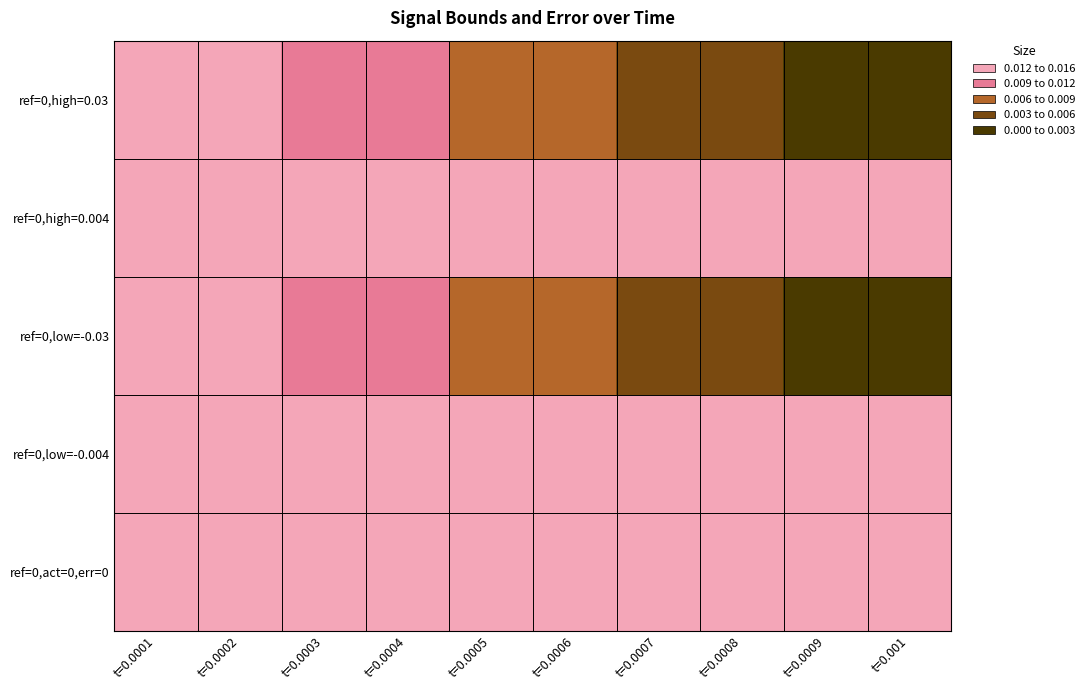

Reading left to right, extract all data points from this chart.

ref=0,high=0.03: t=0.0001=0.0	t=0.0002=0.0	t=0.0003=0.0	t=0.0004=0.0	t=0.0005=0.0	t=0.0006=0.0	t=0.0007=0.0	t=0.0008=0.0	t=0.0009=0.0	t=0.001=0.0
ref=0,high=0.004: t=0.0001=0.0	t=0.0002=0.0	t=0.0003=0.0	t=0.0004=0.0	t=0.0005=0.0	t=0.0006=0.0	t=0.0007=0.0	t=0.0008=0.0	t=0.0009=0.0	t=0.001=0.0
ref=0,low=-0.03: t=0.0001=0.0	t=0.0002=0.0	t=0.0003=0.0	t=0.0004=0.0	t=0.0005=0.0	t=0.0006=0.0	t=0.0007=0.0	t=0.0008=0.0	t=0.0009=0.0	t=0.001=0.0
ref=0,low=-0.004: t=0.0001=0.0	t=0.0002=0.0	t=0.0003=0.0	t=0.0004=0.0	t=0.0005=0.0	t=0.0006=0.0	t=0.0007=0.0	t=0.0008=0.0	t=0.0009=0.0	t=0.001=0.0
ref=0,act=0,err=0: t=0.0001=0.0	t=0.0002=0.0	t=0.0003=0.0	t=0.0004=0.0	t=0.0005=0.0	t=0.0006=0.0	t=0.0007=0.0	t=0.0008=0.0	t=0.0009=0.0	t=0.001=0.0